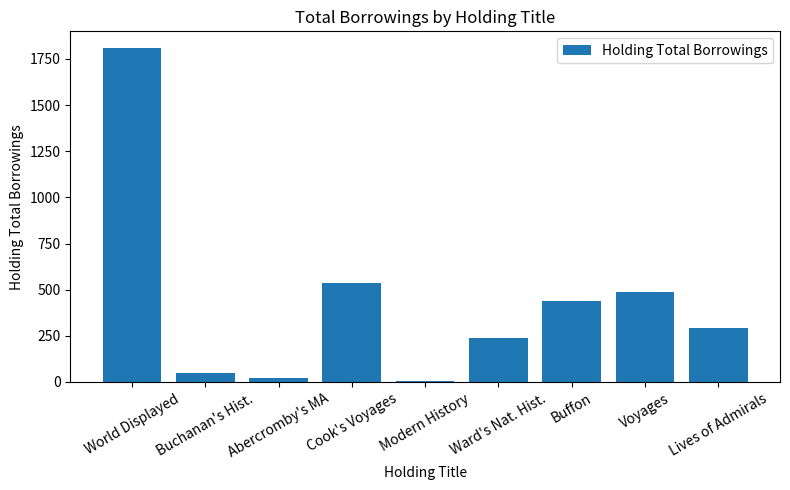

The value at Modern History is 6. True or false?

True